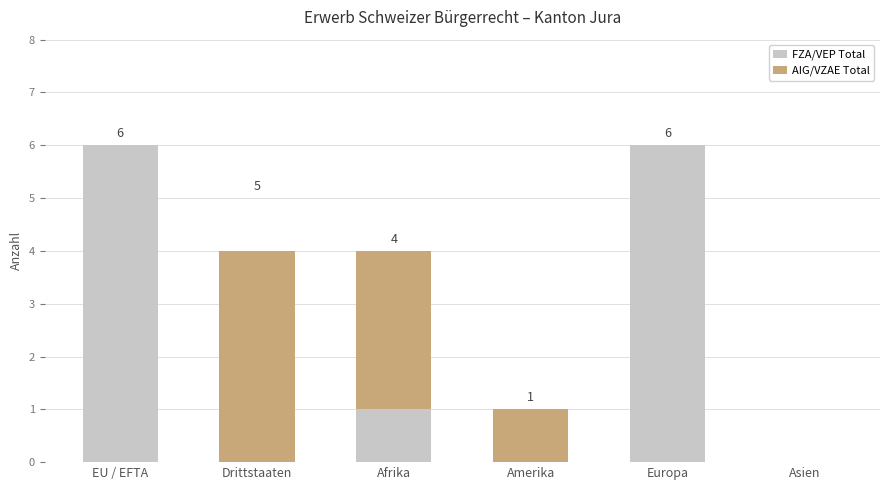

What is the total value across all series at Afrika?

4